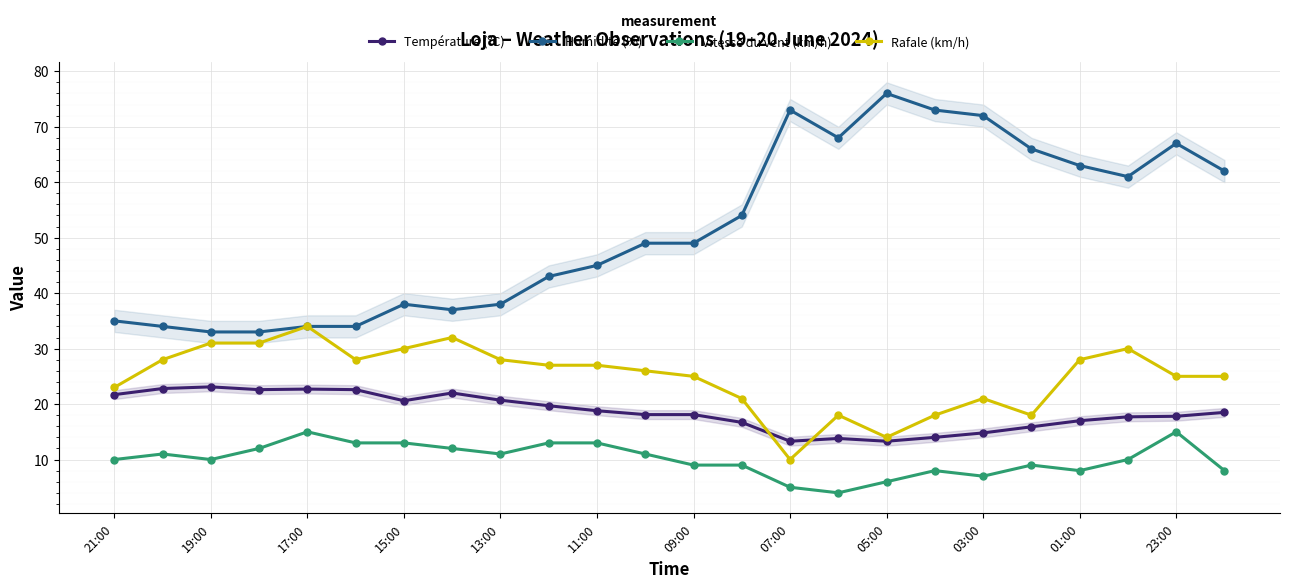

What is the highest value of the Humidité (%) series?

76.0